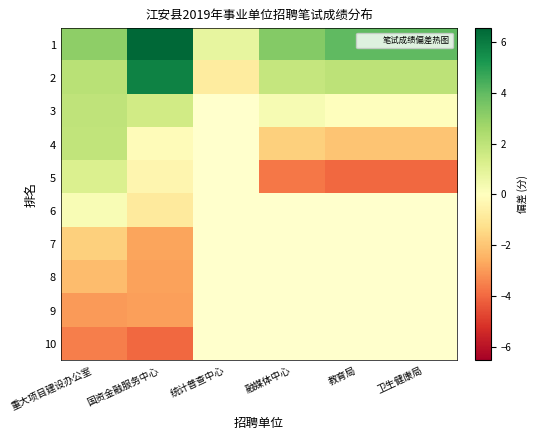

Rank the categories by 1 value from highest to lowest.

国资金融服务中心, 教育局, 卫生健康局, 融媒体中心, 重大项目建设办公室, 统计普查中心